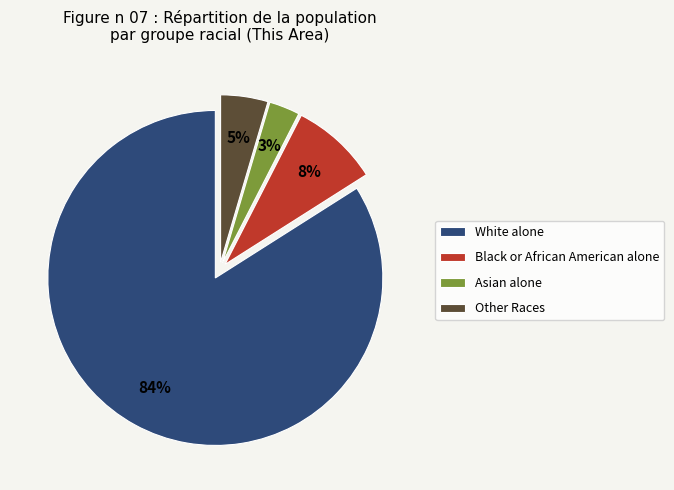

Does White alone represent more than half of the total?

Yes